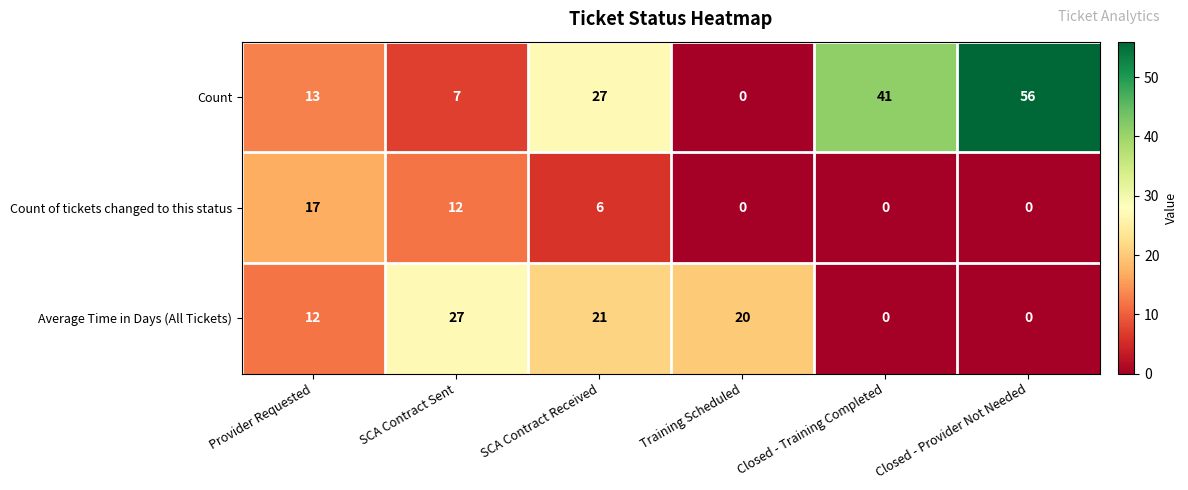

Is it true that Count of tickets changed to this status equals -8 at Training Scheduled?

False